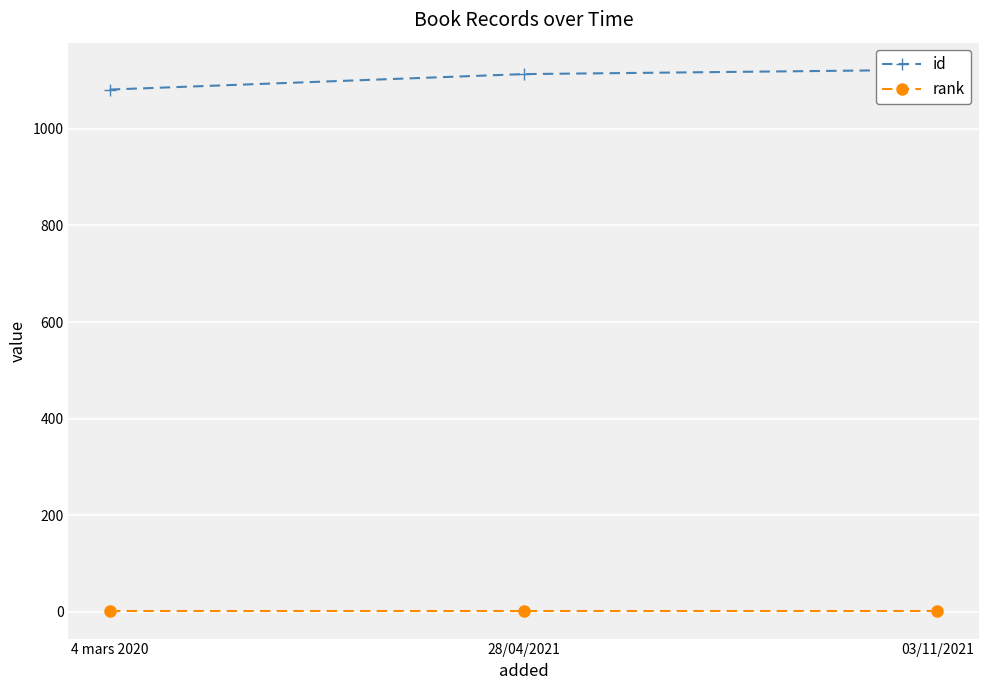

What is the label of the 1st point from the left?

4 mars 2020